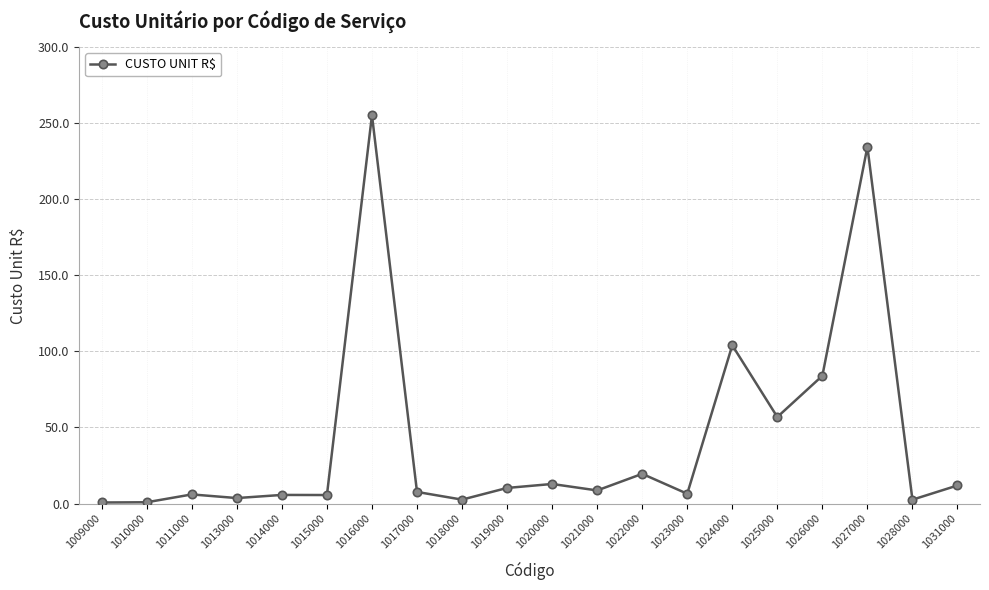

What is the average value?

42.0